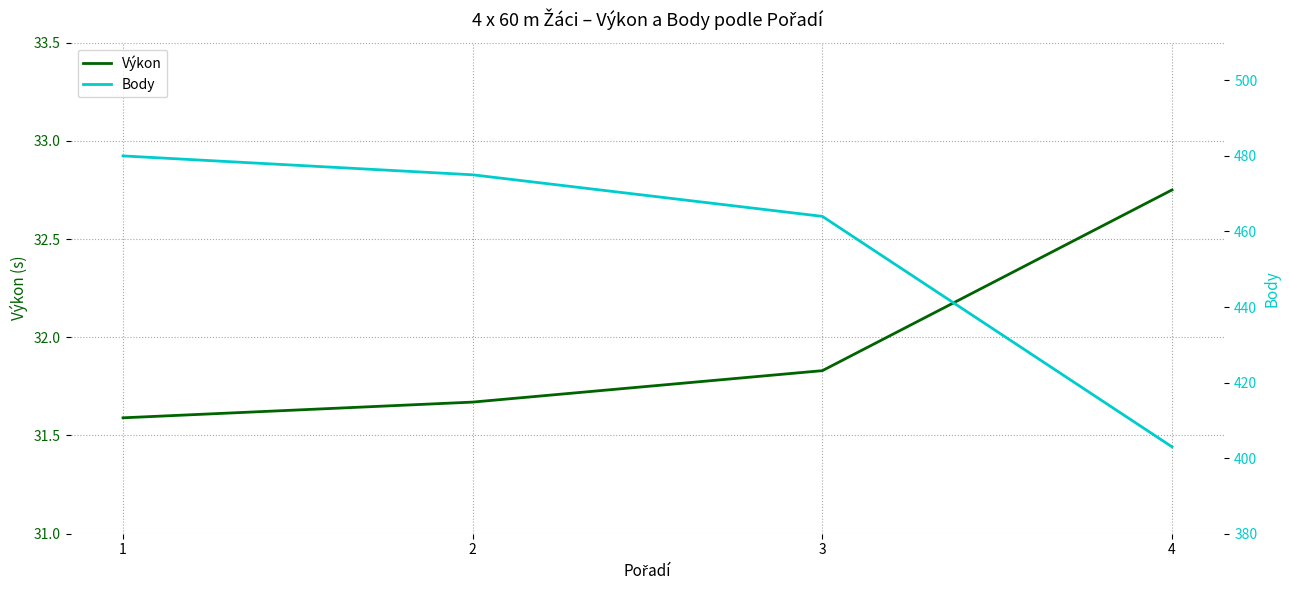

At 1, list the series in order from smallest to largest.

Výkon, Body